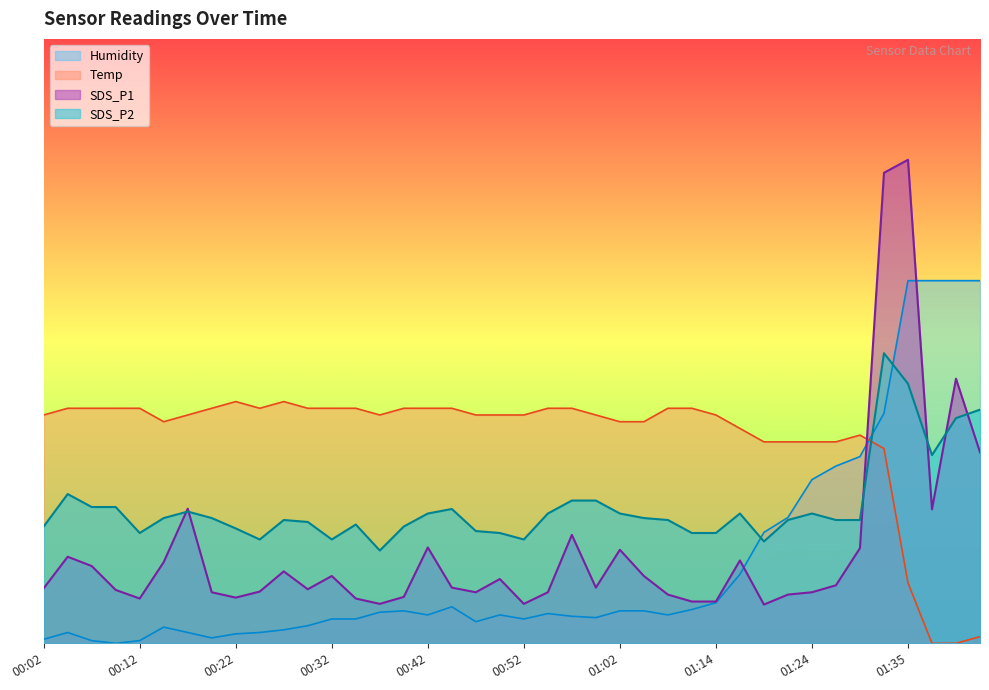

What is the minimum value for SDS_P2?

3.8